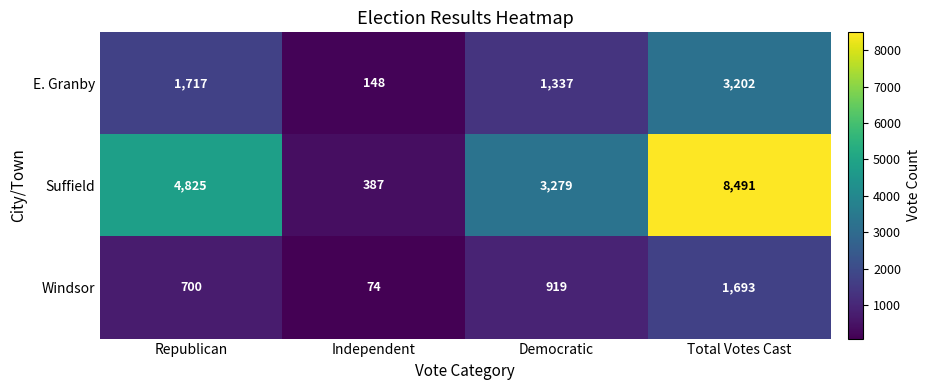

Rank the series at Republican from highest to lowest value.

Suffield, E. Granby, Windsor